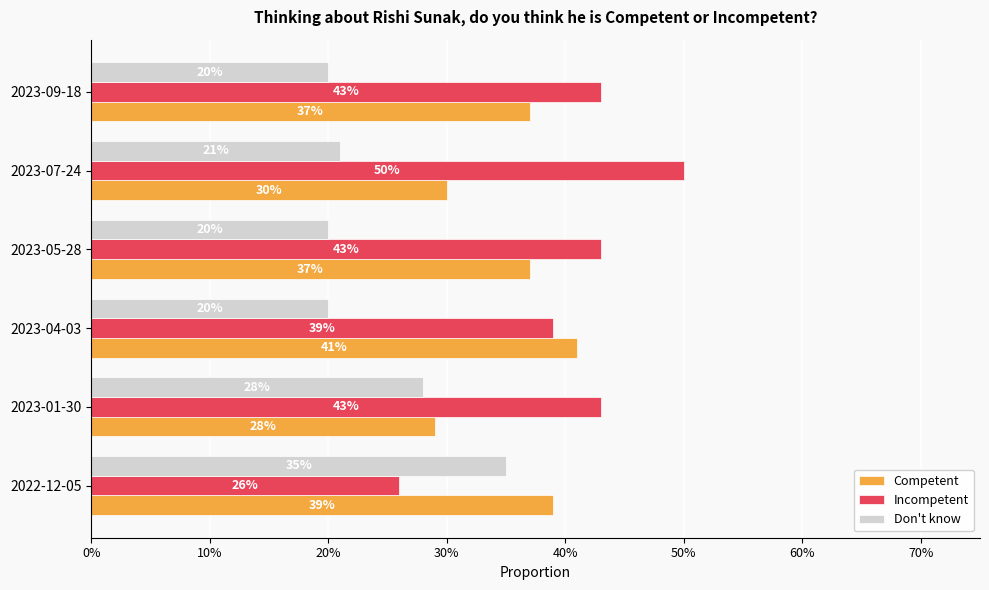

List the series in order of their peak value, lowest first.

Don't know, Competent, Incompetent